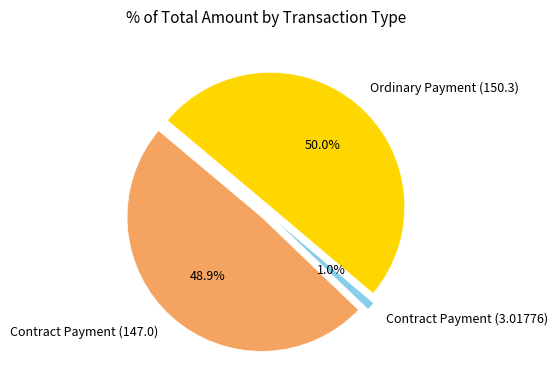

Which category has the smallest portion of the pie?

Contract Payment (3.01776)